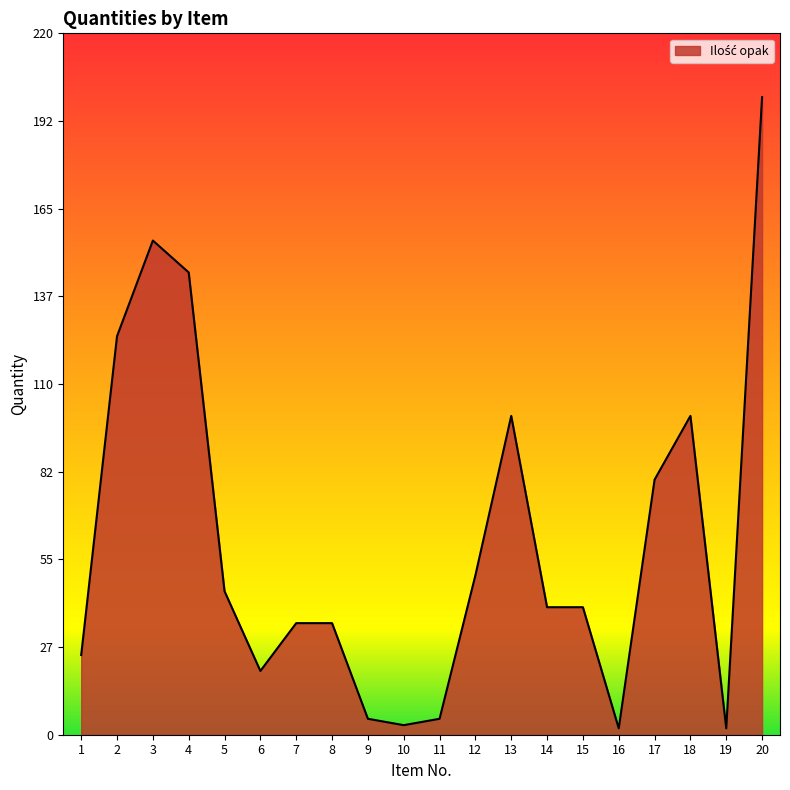

Which category has the highest value across all series?

20